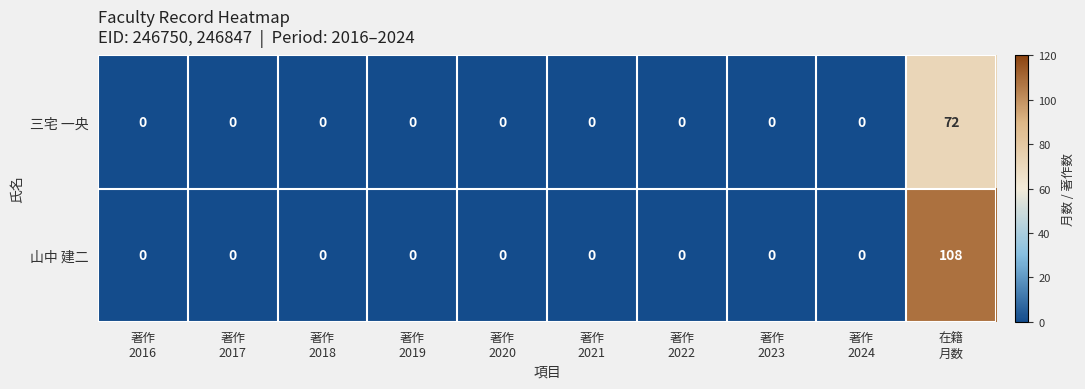

What is the average value of the 山中 建二 series?

11